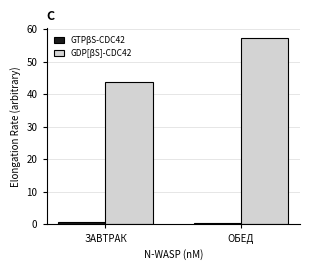

At how many categories does at least one series exceed 34?

2